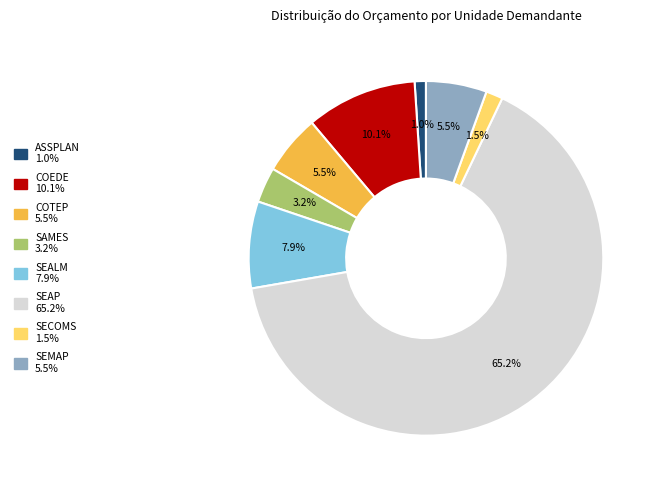

Which slice represents more than half of the pie?

SEAP